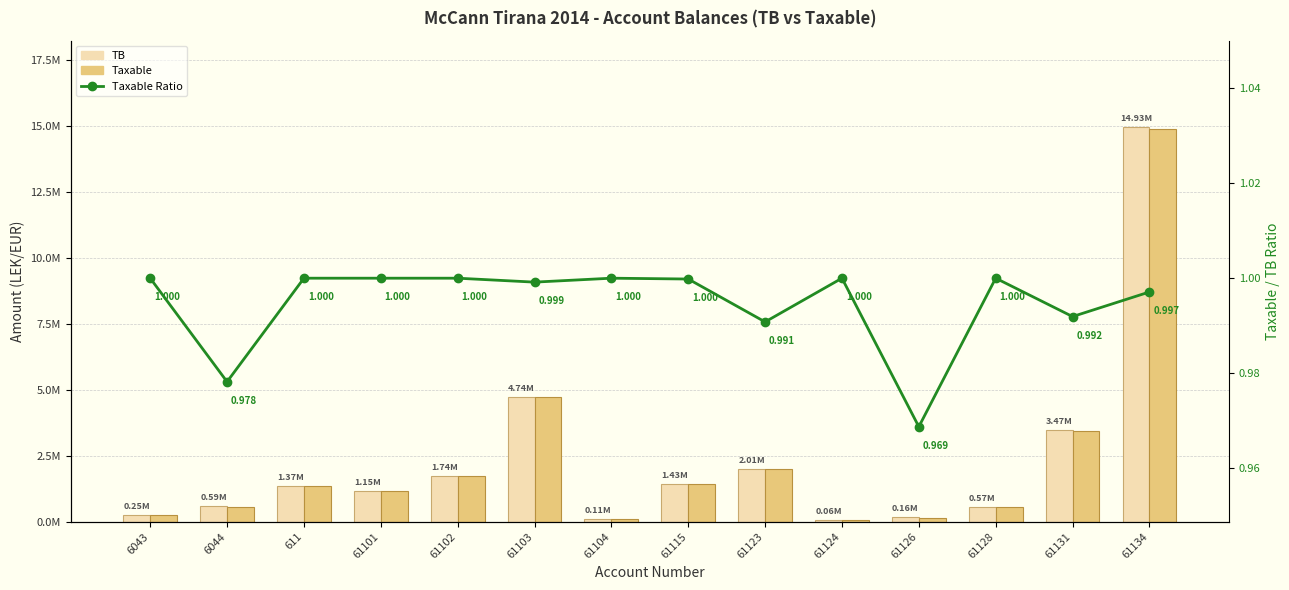

The TB series shows 250227.1 at 6043. True or false?

True